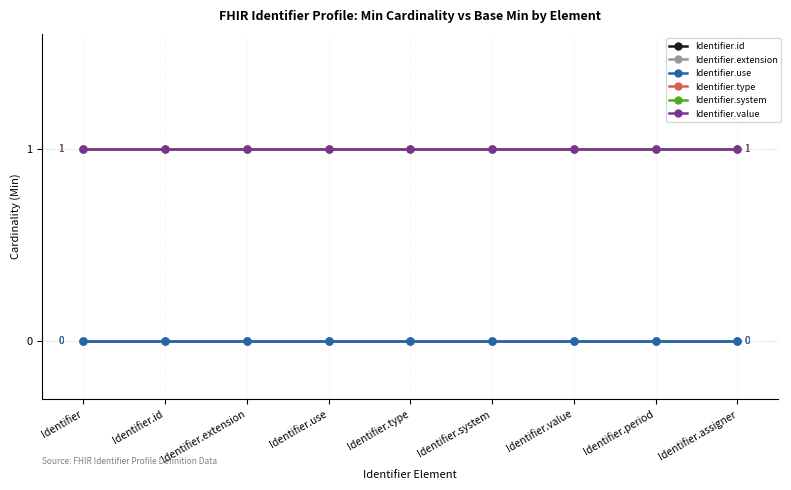

Is this an area chart (filled region under the line)?

No